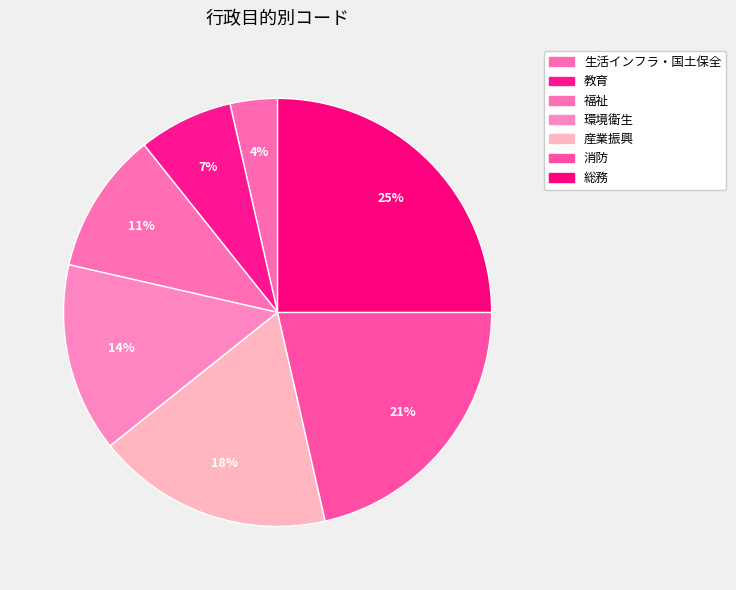

How many slices are in this pie chart?

7